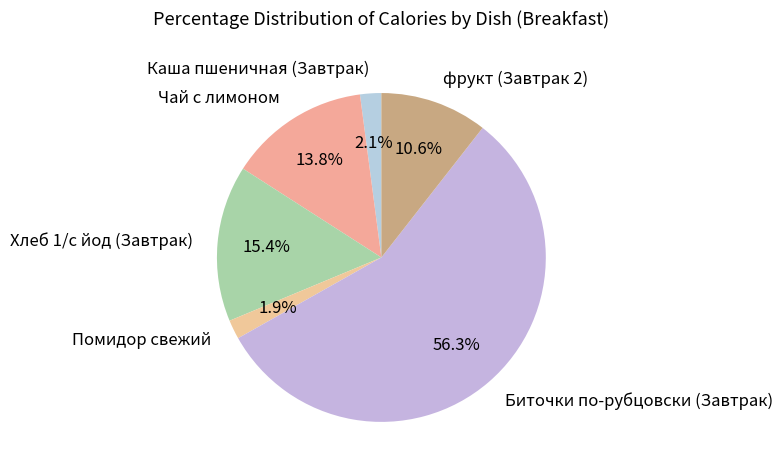

How many segments does this pie chart have?

6